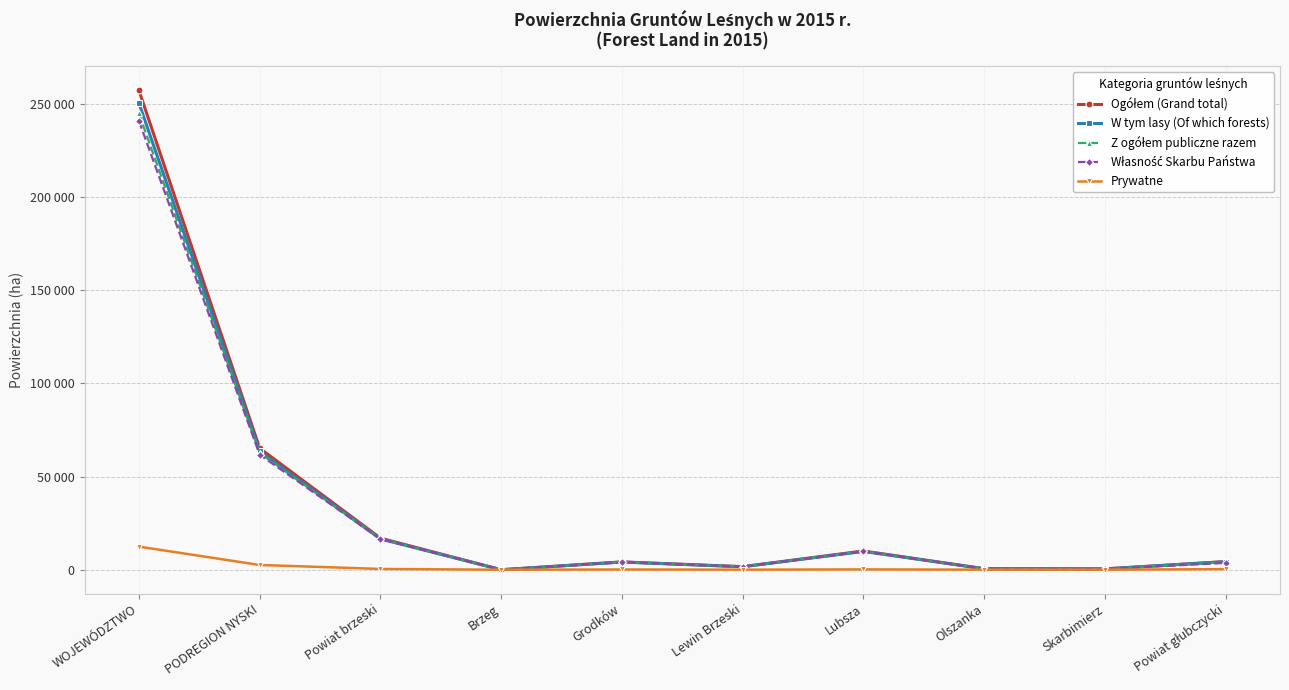

Is it true that Prywatne equals 0 at Brzeg?

False